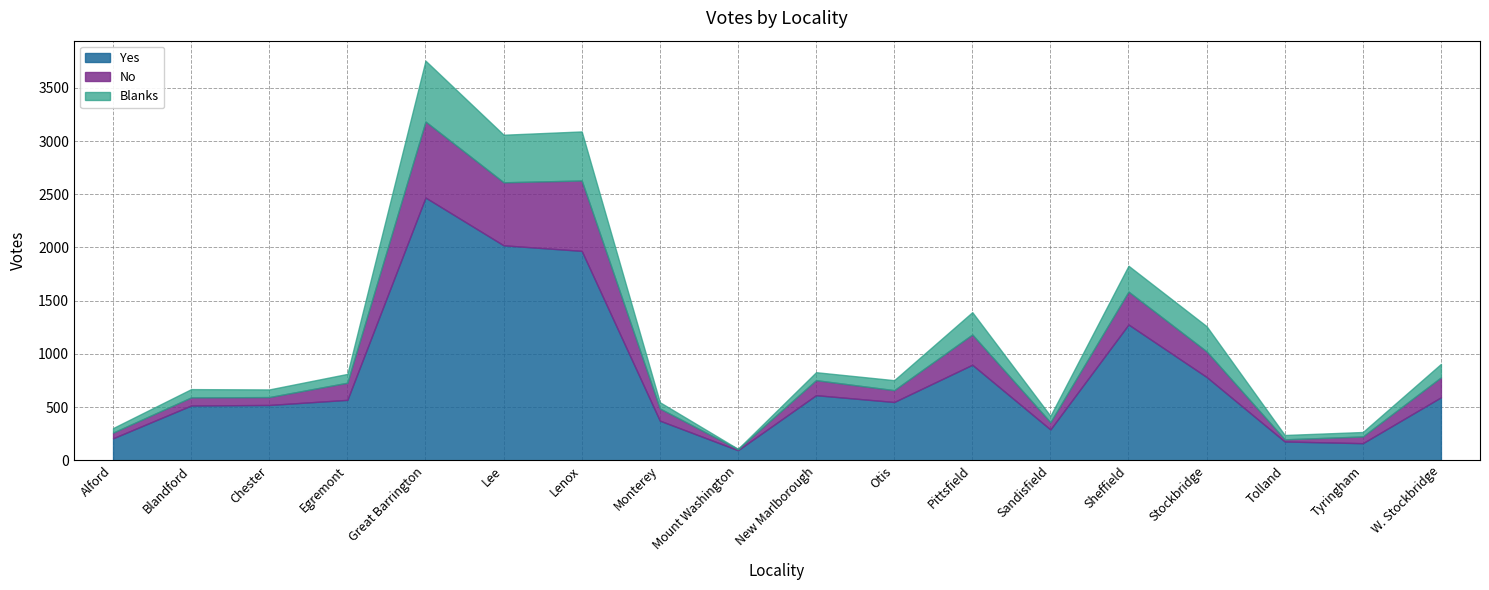

True or false: Yes and Blanks intersect in this chart.

False